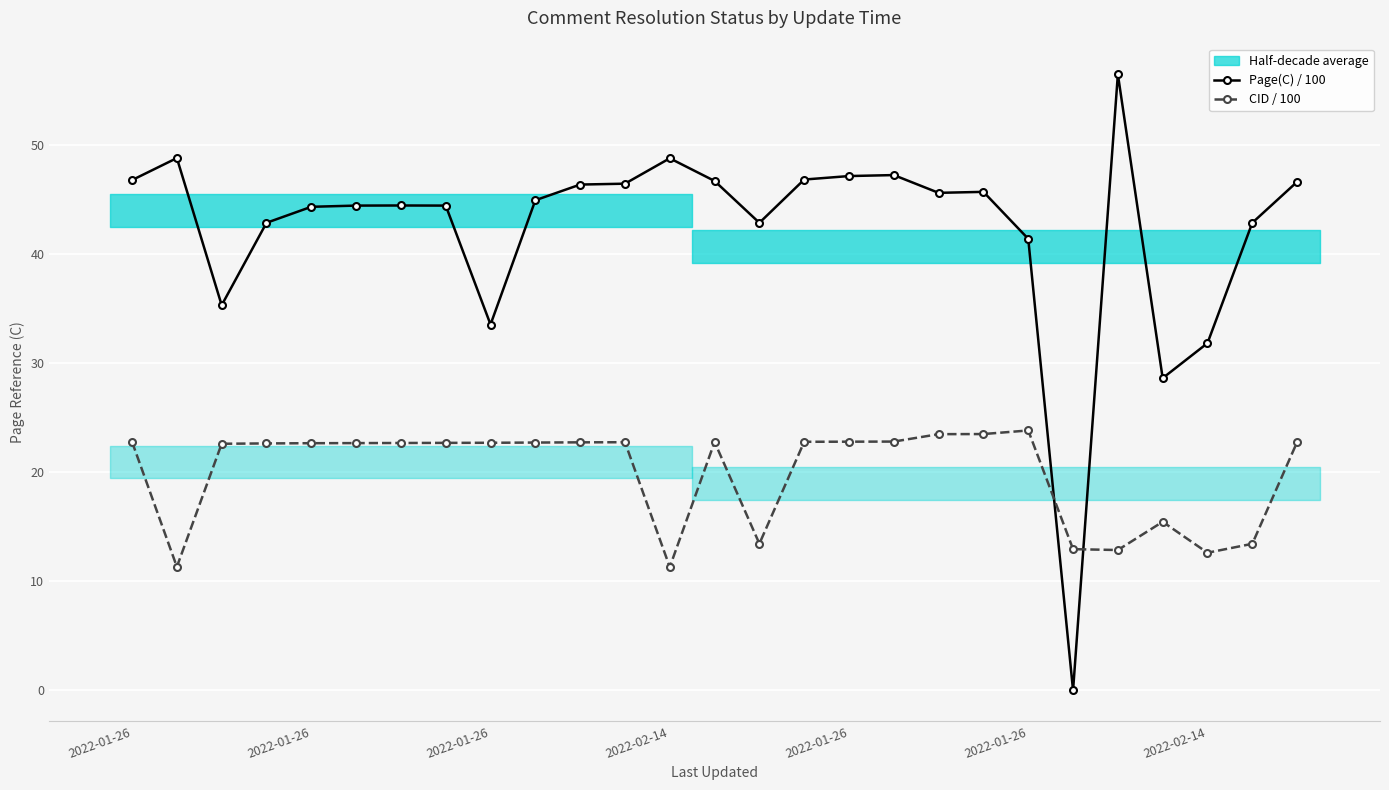

How many data points does each series have?

27